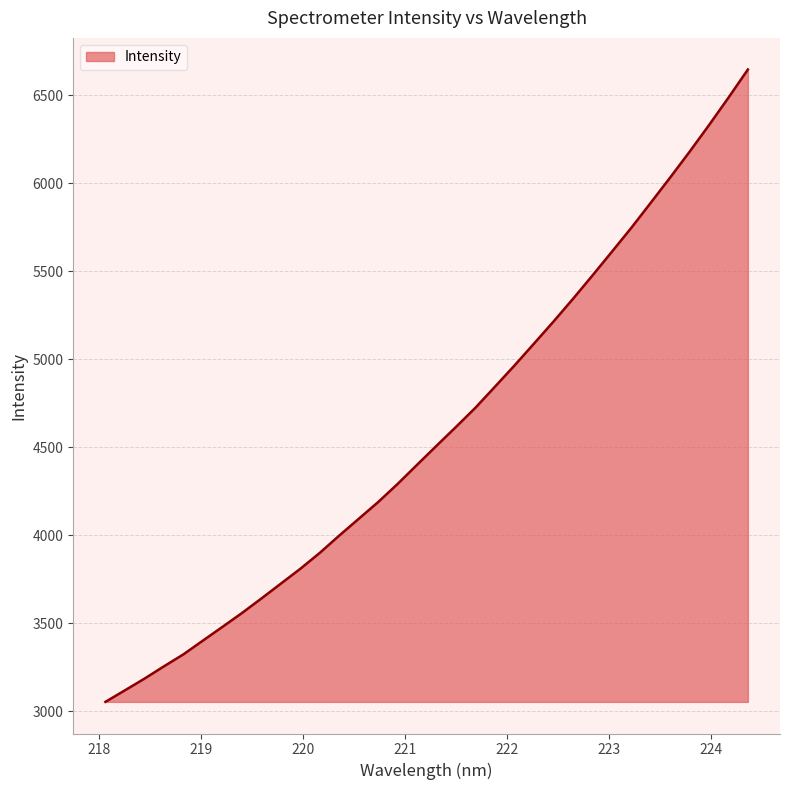

What is the greatest value displayed?

6646.0